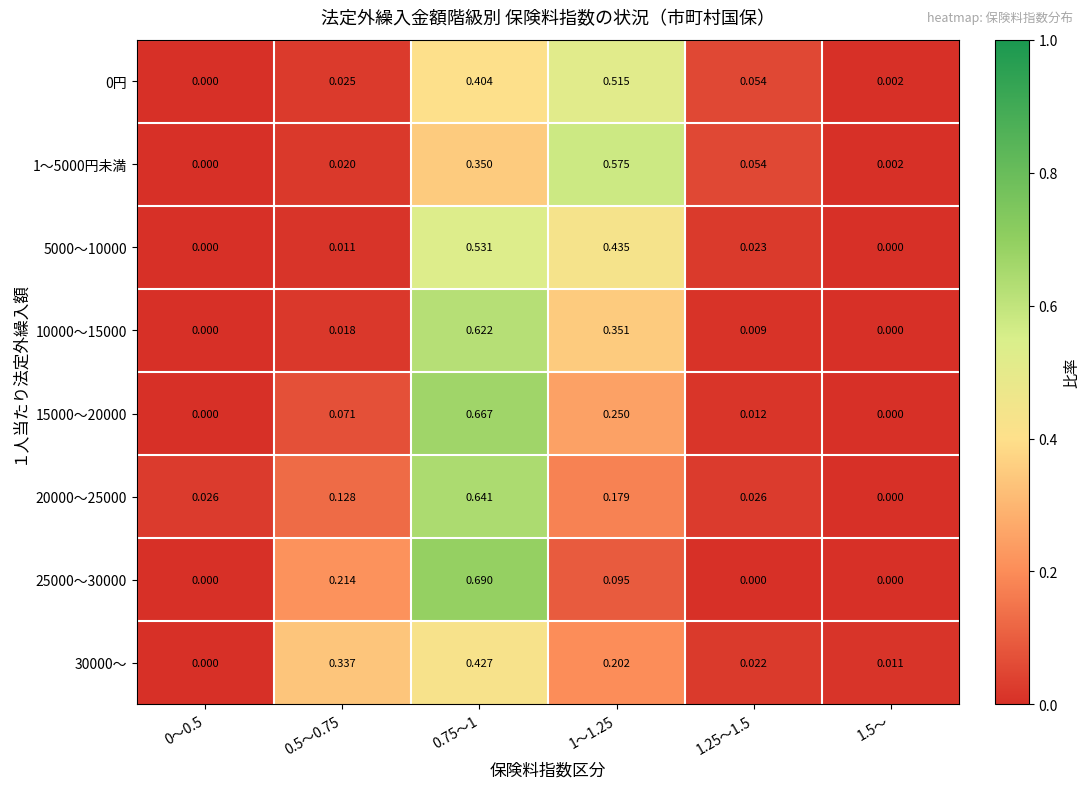

Is the value of 1～5000円未満 at 1～1.25 greater than the value of 25000～30000 at 0.75～1?

No